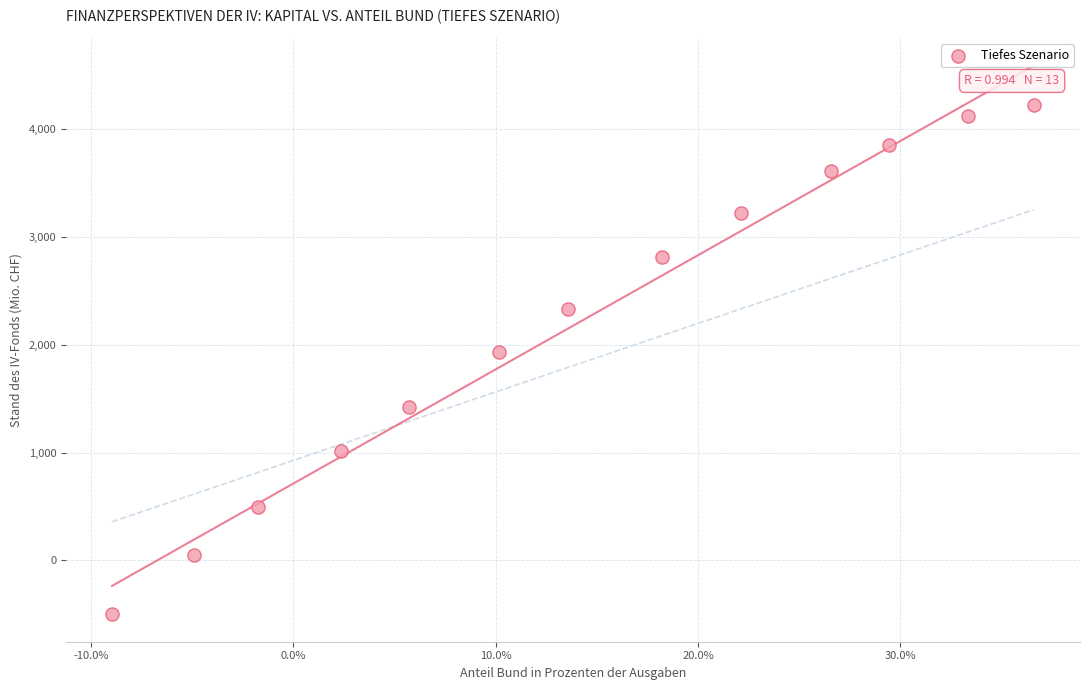

What is the range of Y values (max minus min)?

4725